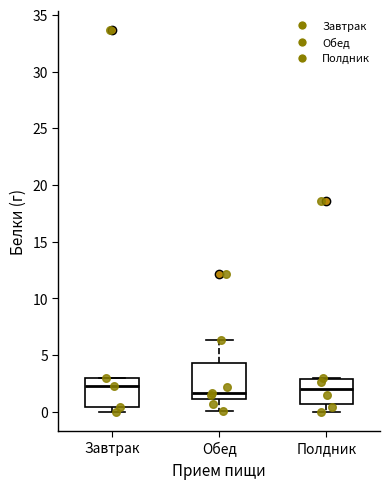

Reading left to right, read every box against the y-axis: the position of its median line, the range the box covers, and the ends of its whiskers. The values are not printed on the chart, so give them approximately, as read against the axis.

Завтрак: median 2.5, box 0.5 to 3.0, whiskers 0.0 to 3.0
Обед: median 1.5, box 1.0 to 4.5, whiskers 0.0 to 6.5
Полдник: median 2.0, box 0.5 to 3.0, whiskers 0.0 to 3.0